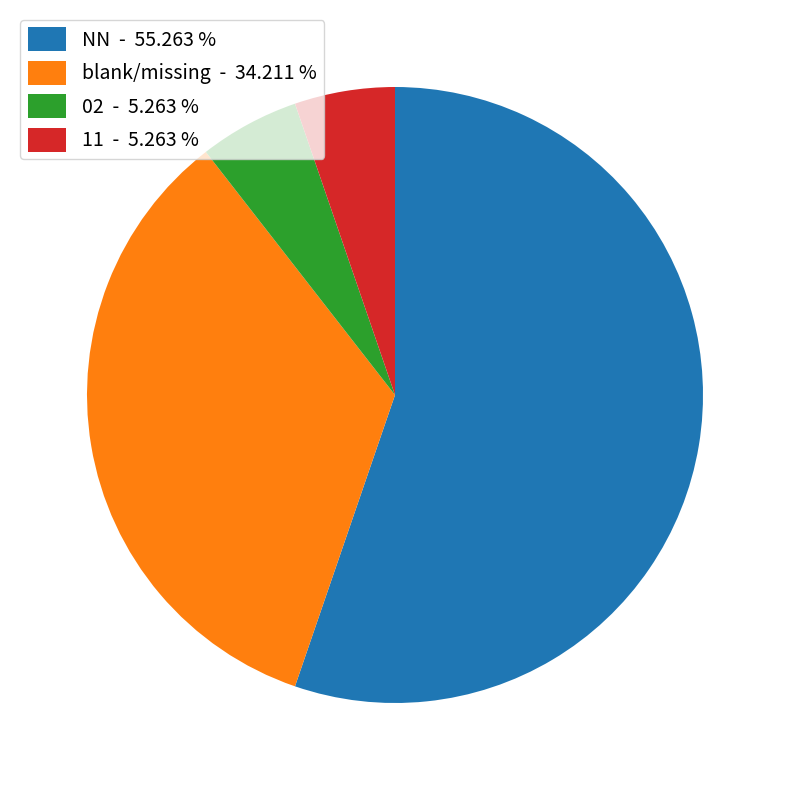

How many segments does this pie chart have?

4